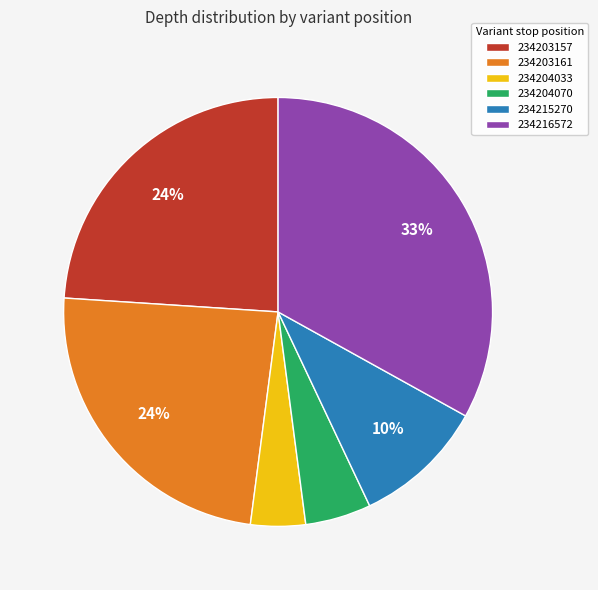

Which has a higher value, 234204070 or 234203161?

234203161